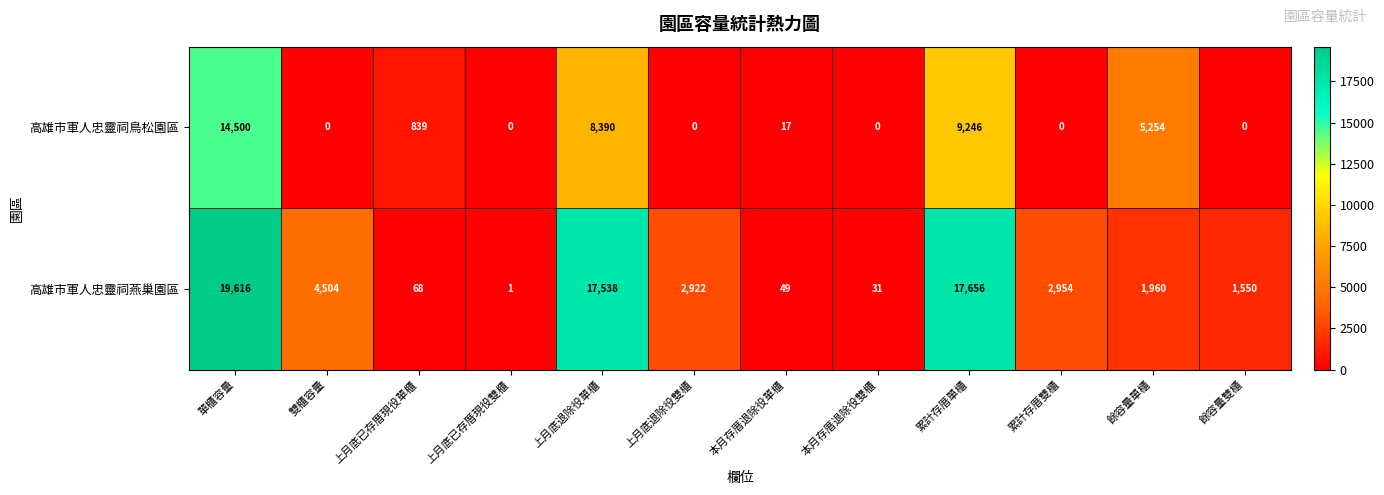

At how many categories does at least one series exceed 5427?

3